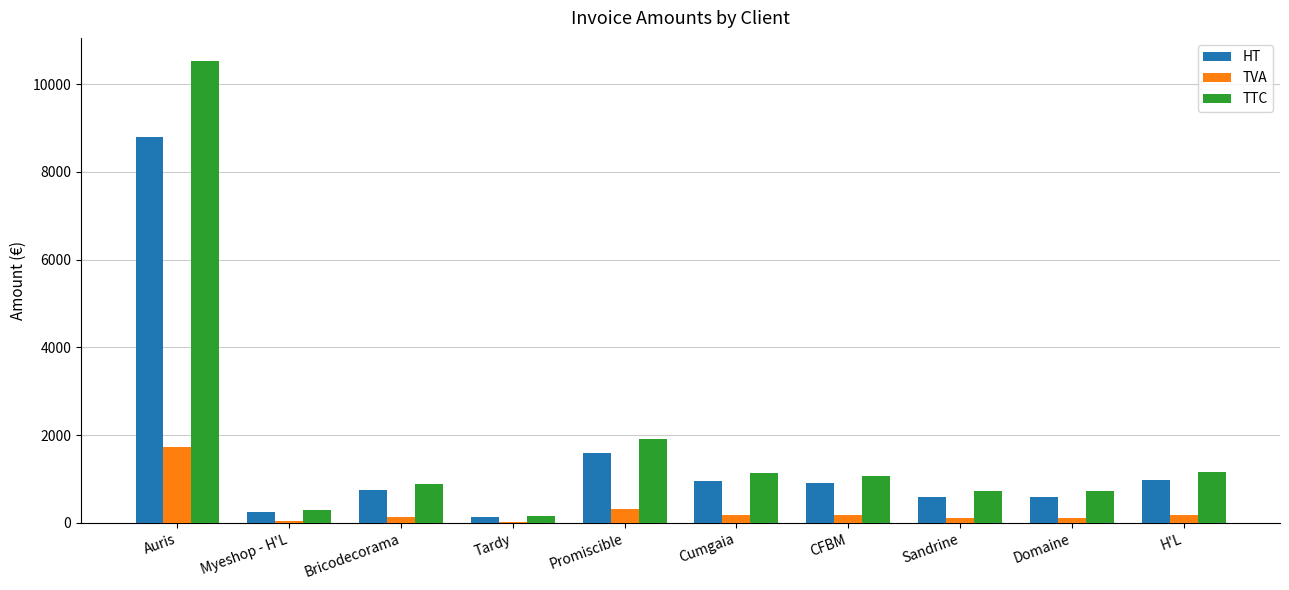

Which category has the highest value in the TTC series?

Auris